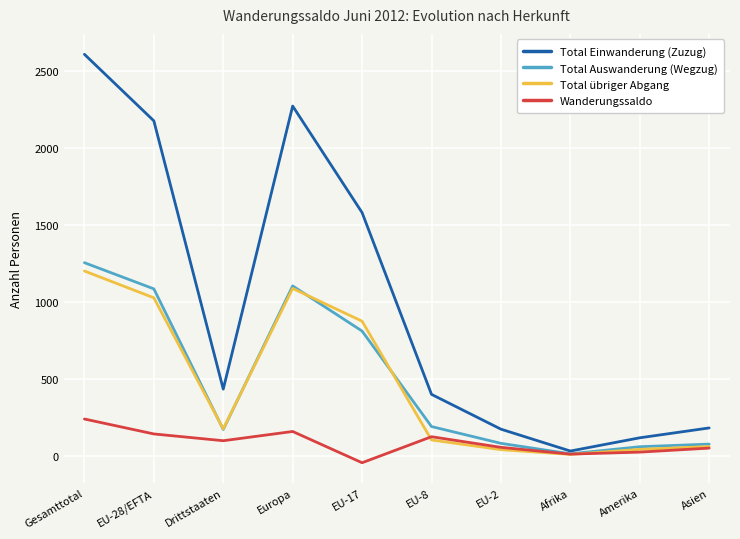

Which series has the largest range (max minus min)?

Total Einwanderung (Zuzug)